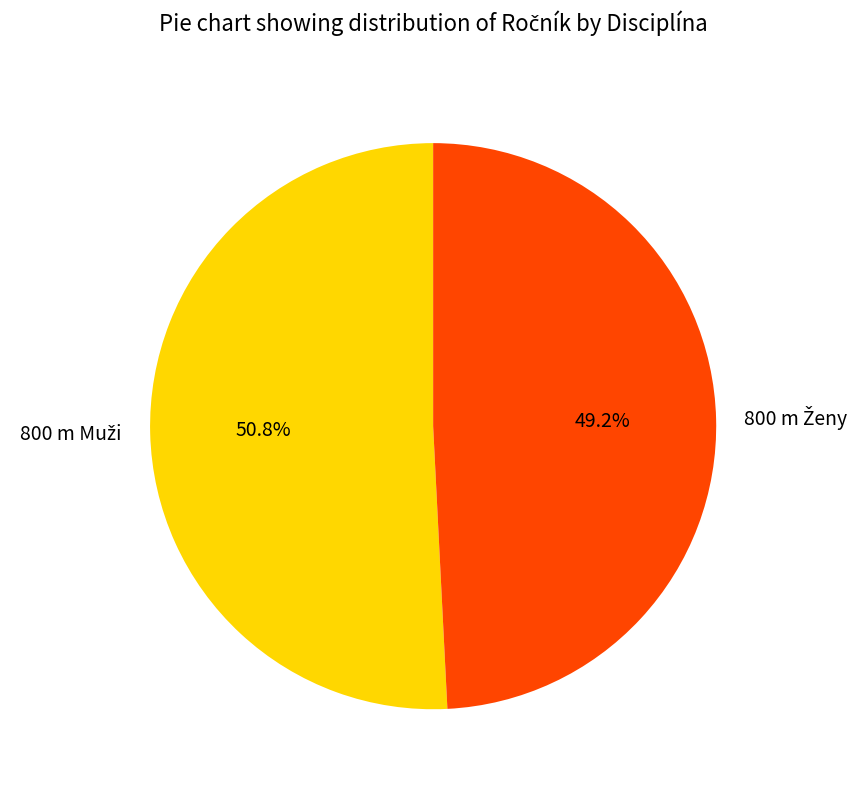

Does any single category account for the majority?

Yes